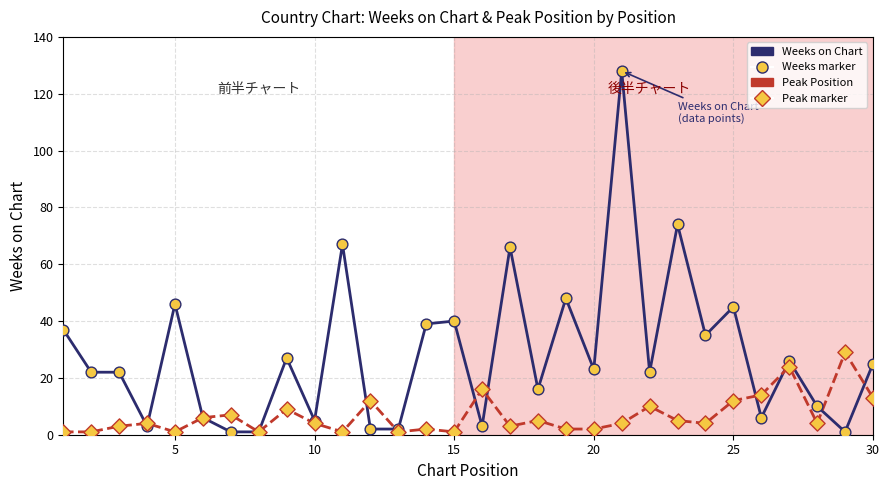

Which series has the largest total across all categories?

Weeks on Chart